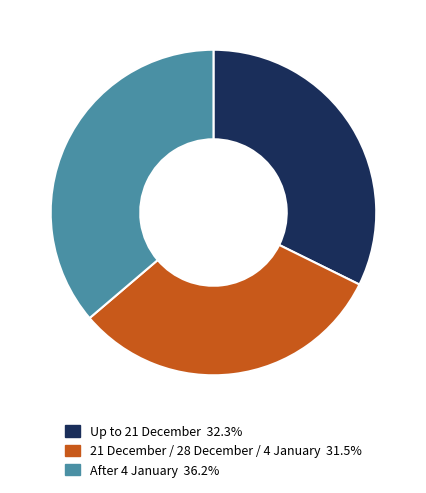

Rank the categories by value from lowest to highest.

21 December / 28 December / 4 January, Up to 21 December, After 4 January